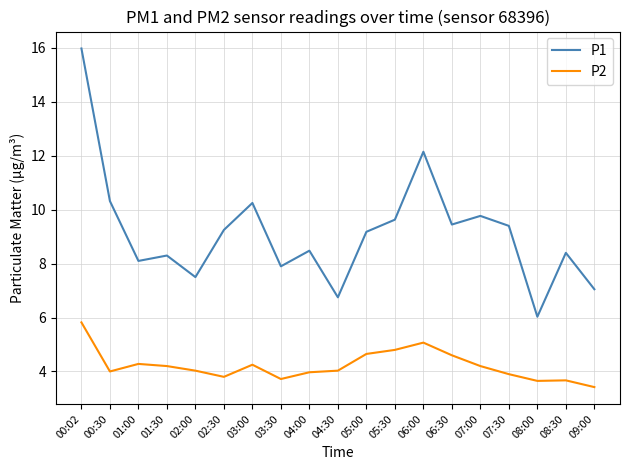

What is the minimum value shown in the chart?

3.4